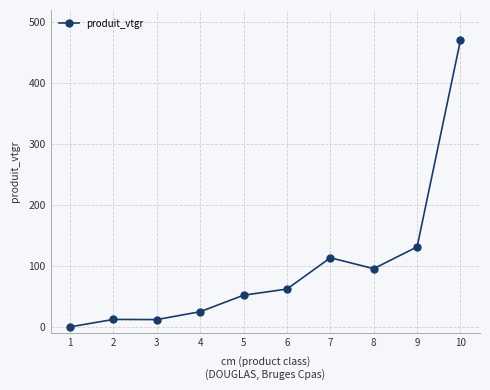

What is the change in value from 5 to 7?

+61.3